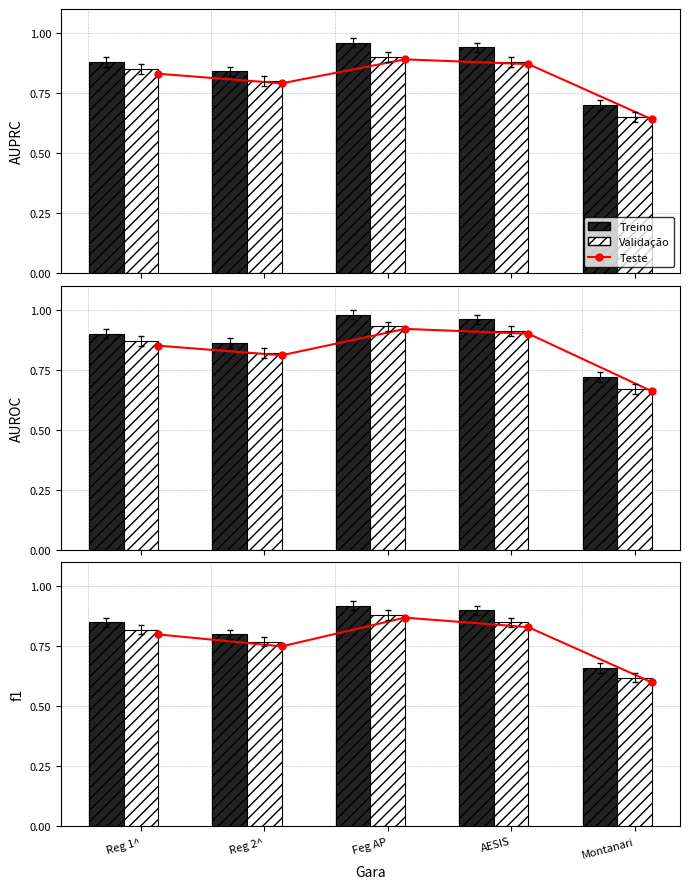

What is the label of the 3rd bar from the right?

Feg AP